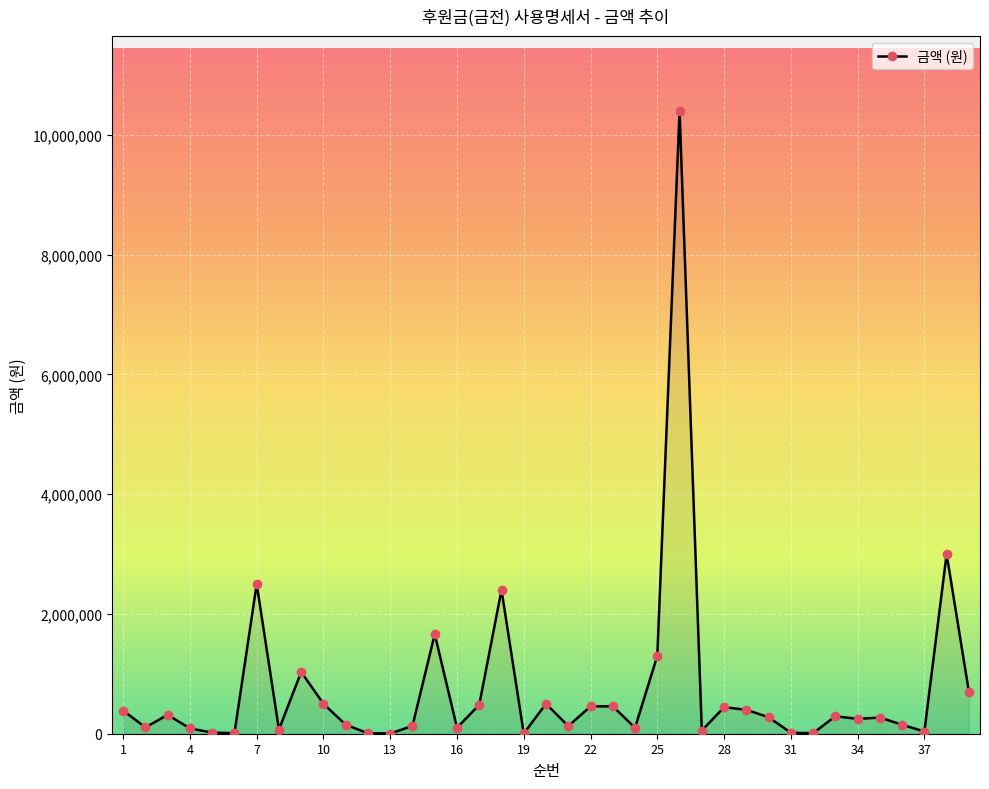

True or false: there are more than 2 points higher than both neighbors.

True